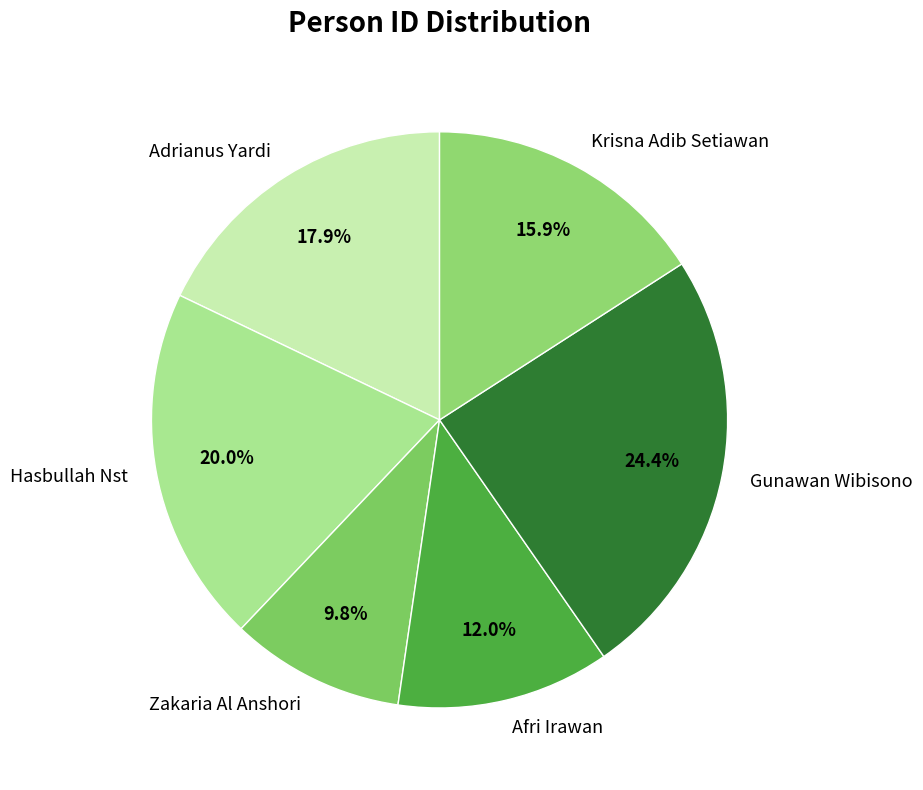

Between Hasbullah Nst and Zakaria Al Anshori, which is larger?

Hasbullah Nst